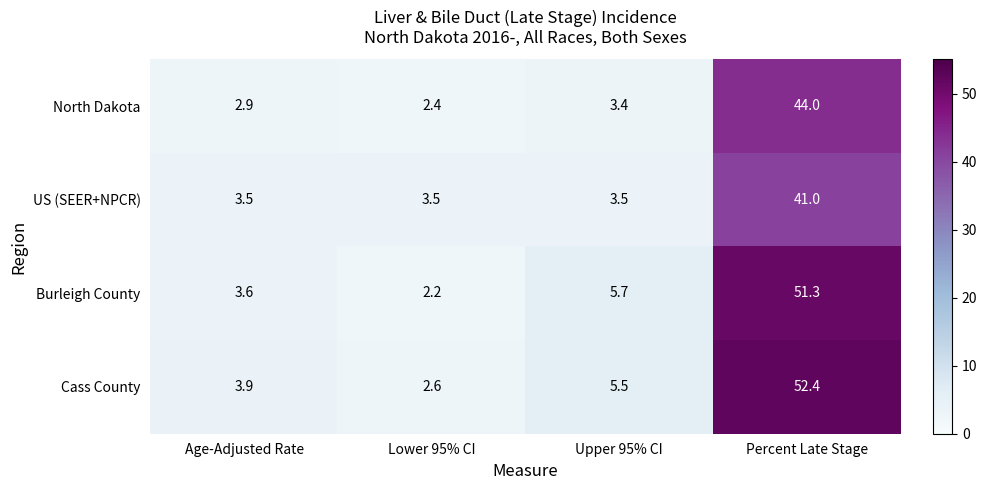

What is the difference between the second highest and minimum values in the Burleigh County series?

3.5